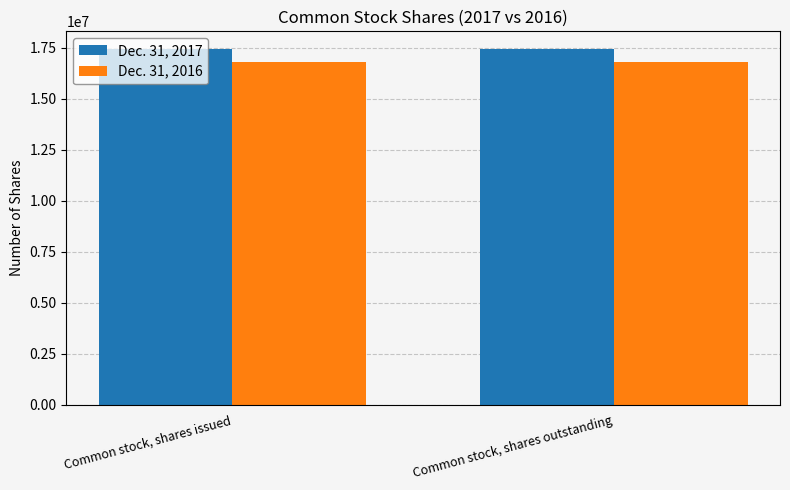

The value of Dec. 31, 2017 at Common stock, shares issued is 9812957. True or false?

False